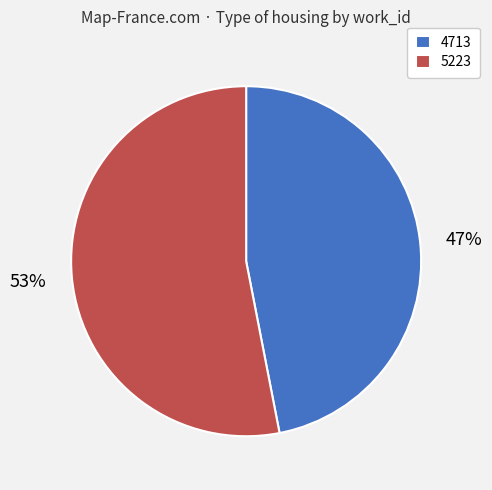

Do 4713 and 5223 together represent more than half of the pie?

Yes